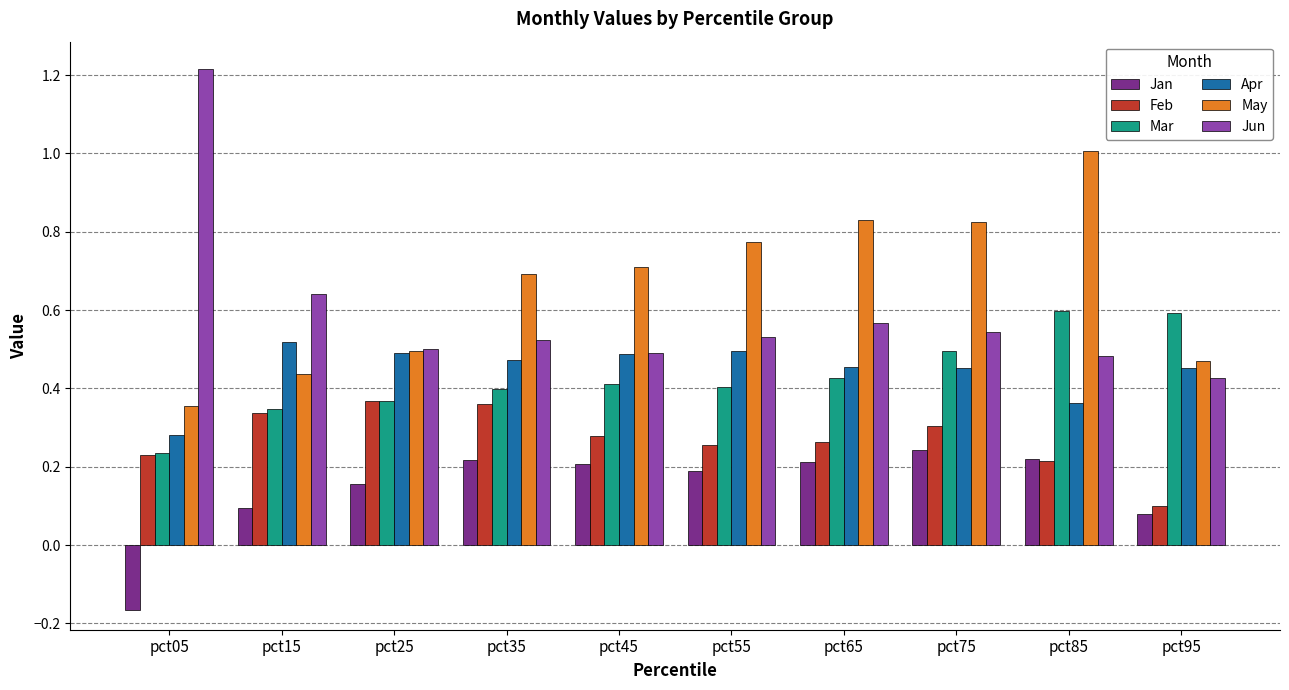

What is the highest value of the May series?

1.0